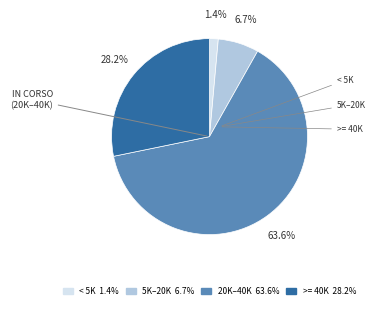

Does any single category account for the majority?

Yes